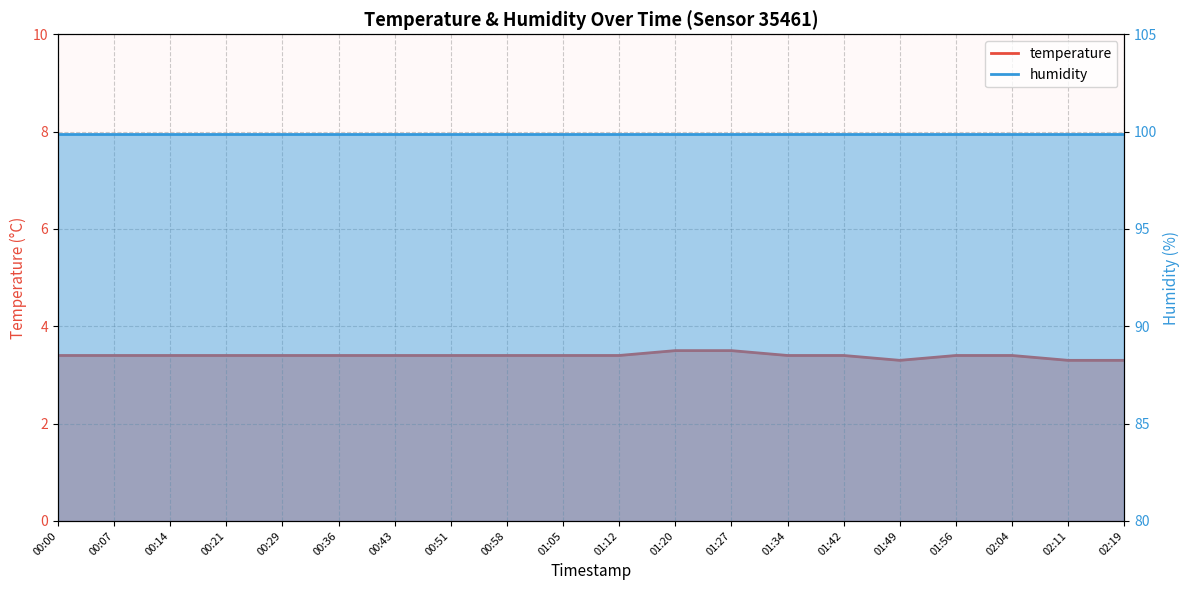

Which has a higher value, 01:34 or 01:27?

01:27